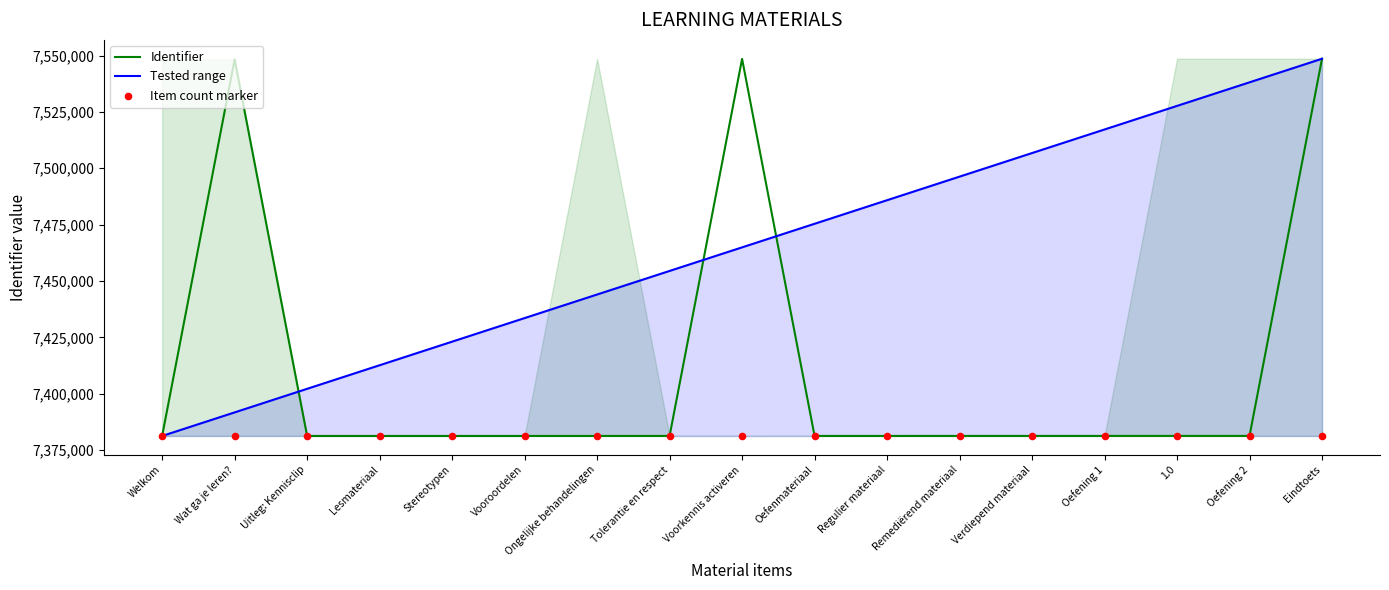

Is the value of Identifier at Oefening 2 greater than the value of Item count marker at Wat ga je leren??

Yes